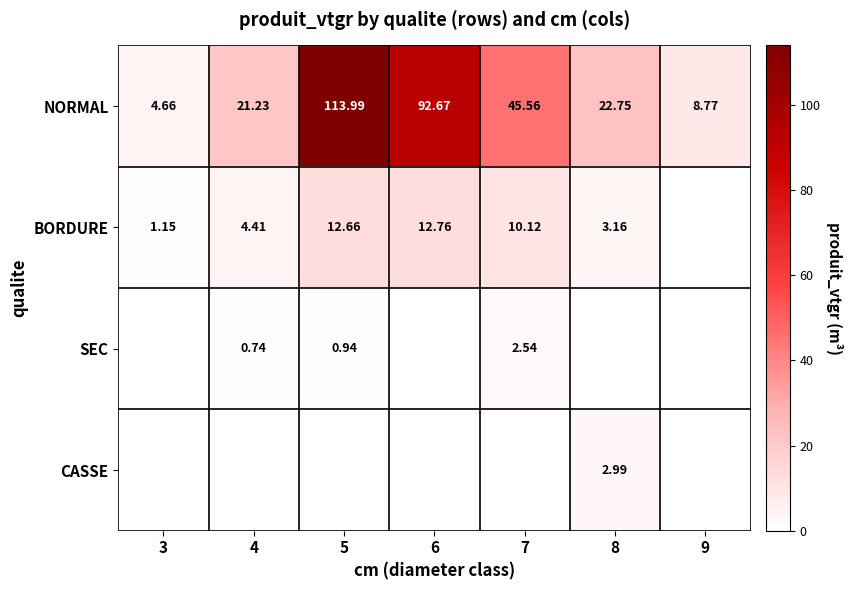

At 6, list the series in order from smallest to largest.

SEC, CASSE, BORDURE, NORMAL